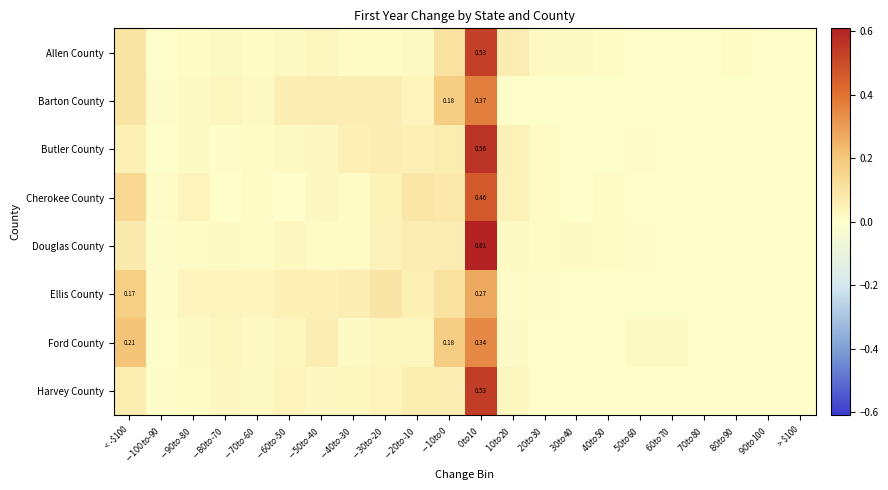

The Harvey County series shows 0.0 at $-70 to $-60. True or false?

False